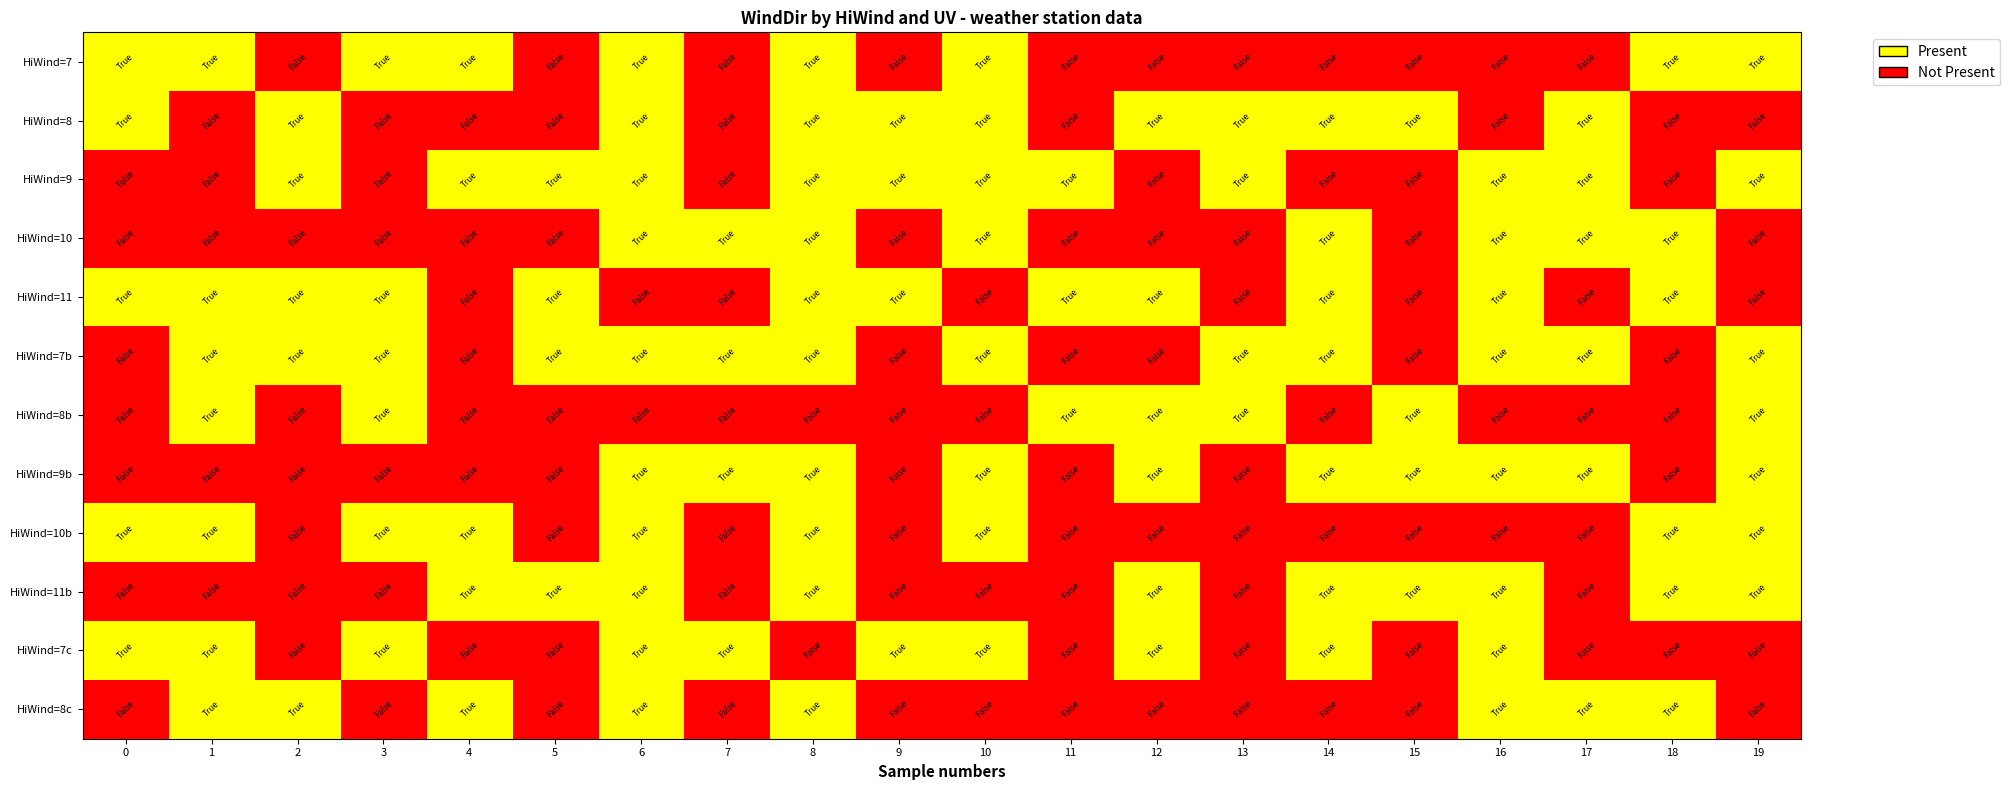

Reading left to right, extract all data points from this chart.

HiWind=7: 0=1	1=1	2=0	3=1	4=1	5=0	6=1	7=0	8=1	9=0	10=1	11=0	12=0	13=0	14=0	15=0	16=0	17=0	18=1	19=1
HiWind=8: 0=1	1=0	2=1	3=0	4=0	5=0	6=1	7=0	8=1	9=1	10=1	11=0	12=1	13=1	14=1	15=1	16=0	17=1	18=0	19=0
HiWind=9: 0=0	1=0	2=1	3=0	4=1	5=1	6=1	7=0	8=1	9=1	10=1	11=1	12=0	13=1	14=0	15=0	16=1	17=1	18=0	19=1
HiWind=10: 0=0	1=0	2=0	3=0	4=0	5=0	6=1	7=1	8=1	9=0	10=1	11=0	12=0	13=0	14=1	15=0	16=1	17=1	18=1	19=0
HiWind=11: 0=1	1=1	2=1	3=1	4=0	5=1	6=0	7=0	8=1	9=1	10=0	11=1	12=1	13=0	14=1	15=0	16=1	17=0	18=1	19=0
HiWind=7b: 0=0	1=1	2=1	3=1	4=0	5=1	6=1	7=1	8=1	9=0	10=1	11=0	12=0	13=1	14=1	15=0	16=1	17=1	18=0	19=1
HiWind=8b: 0=0	1=1	2=0	3=1	4=0	5=0	6=0	7=0	8=0	9=0	10=0	11=1	12=1	13=1	14=0	15=1	16=0	17=0	18=0	19=1
HiWind=9b: 0=0	1=0	2=0	3=0	4=0	5=0	6=1	7=1	8=1	9=0	10=1	11=0	12=1	13=0	14=1	15=1	16=1	17=1	18=0	19=1
HiWind=10b: 0=1	1=1	2=0	3=1	4=1	5=0	6=1	7=0	8=1	9=0	10=1	11=0	12=0	13=0	14=0	15=0	16=0	17=0	18=1	19=1
HiWind=11b: 0=0	1=0	2=0	3=0	4=1	5=1	6=1	7=0	8=1	9=0	10=0	11=0	12=1	13=0	14=1	15=1	16=1	17=0	18=1	19=1
HiWind=7c: 0=1	1=1	2=0	3=1	4=0	5=0	6=1	7=1	8=0	9=1	10=1	11=0	12=1	13=0	14=1	15=0	16=1	17=0	18=0	19=0
HiWind=8c: 0=0	1=1	2=1	3=0	4=1	5=0	6=1	7=0	8=1	9=0	10=0	11=0	12=0	13=0	14=0	15=0	16=1	17=1	18=1	19=0